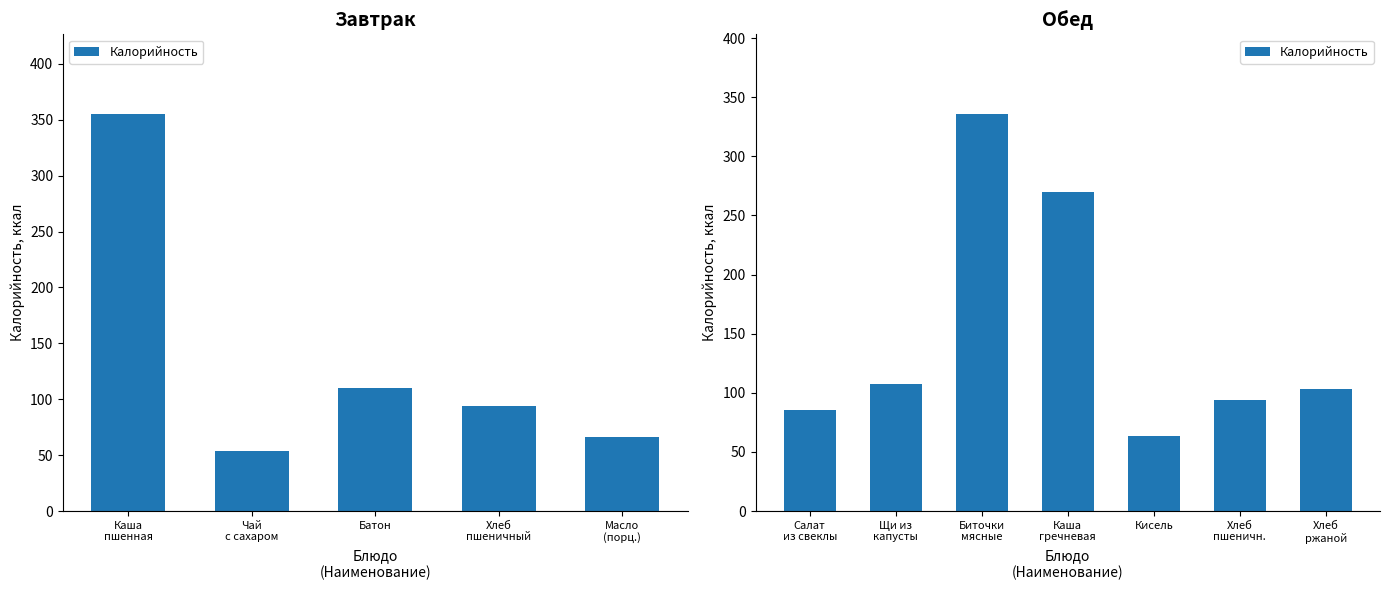

Are the bars horizontal?

No